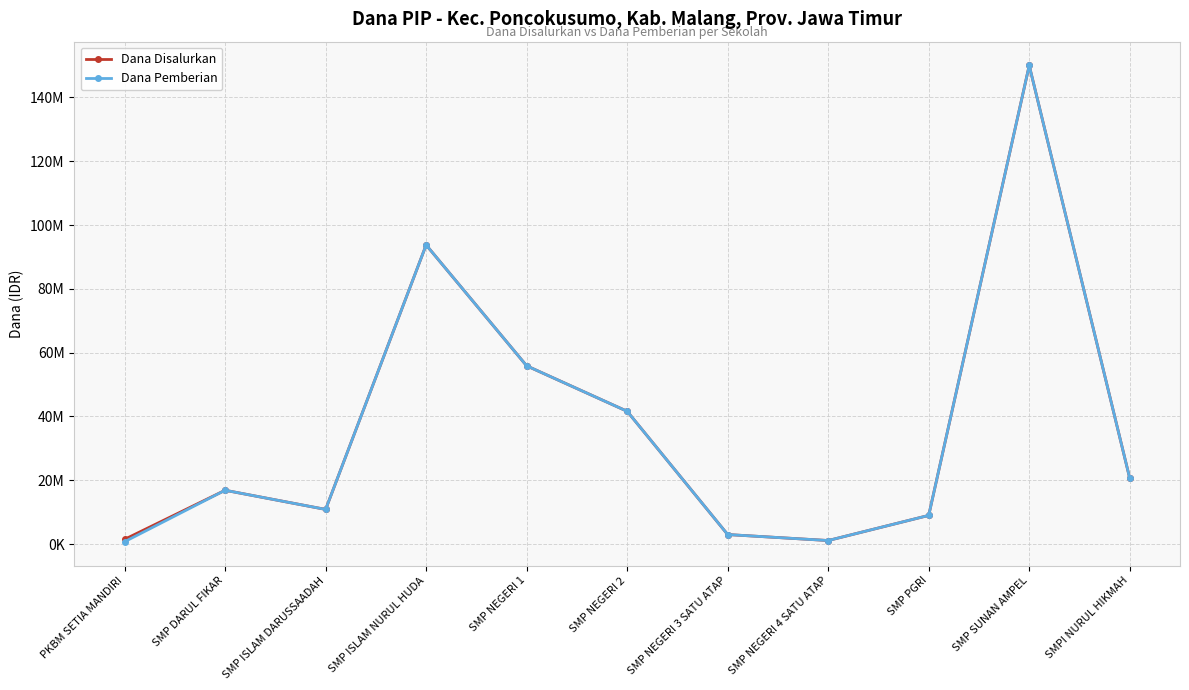

Is this an area chart (filled region under the line)?

No